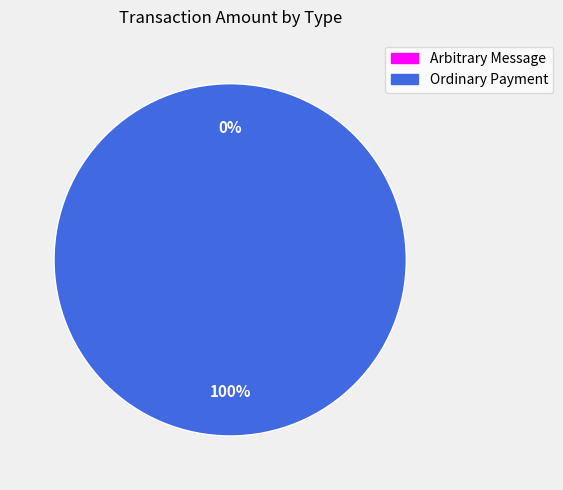

Which slice is the largest?

Ordinary Payment